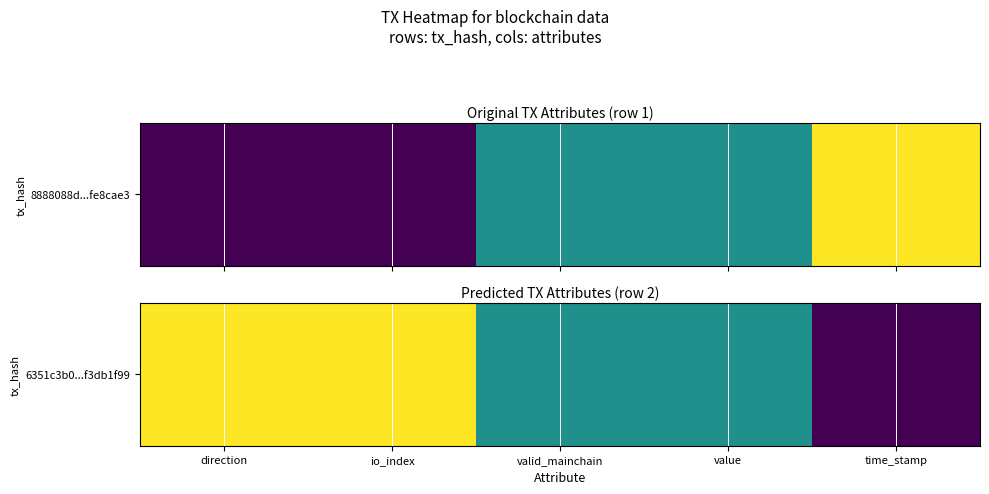

What is the sum of all values?

3.0